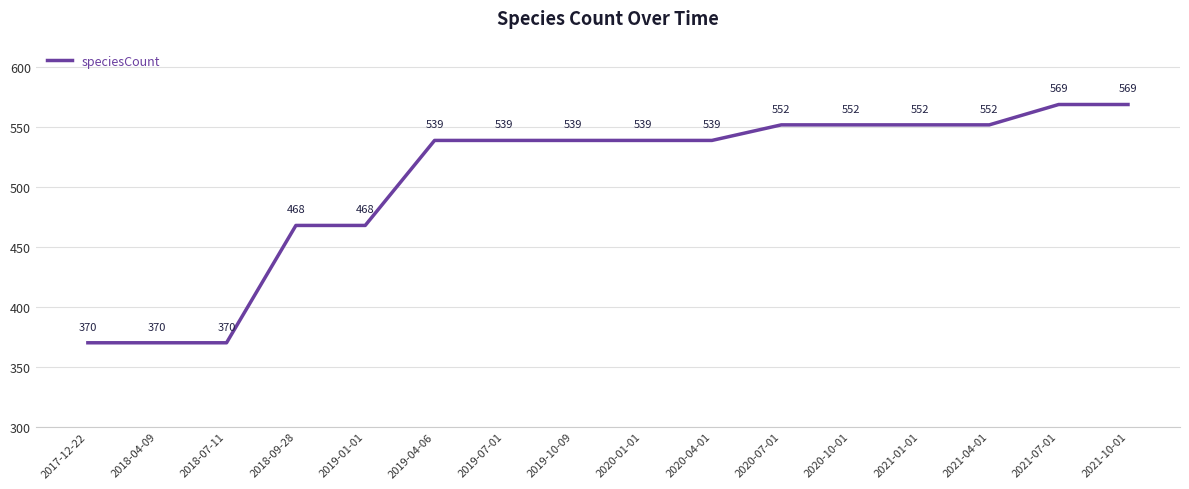

How many lines are shown in the chart?

1